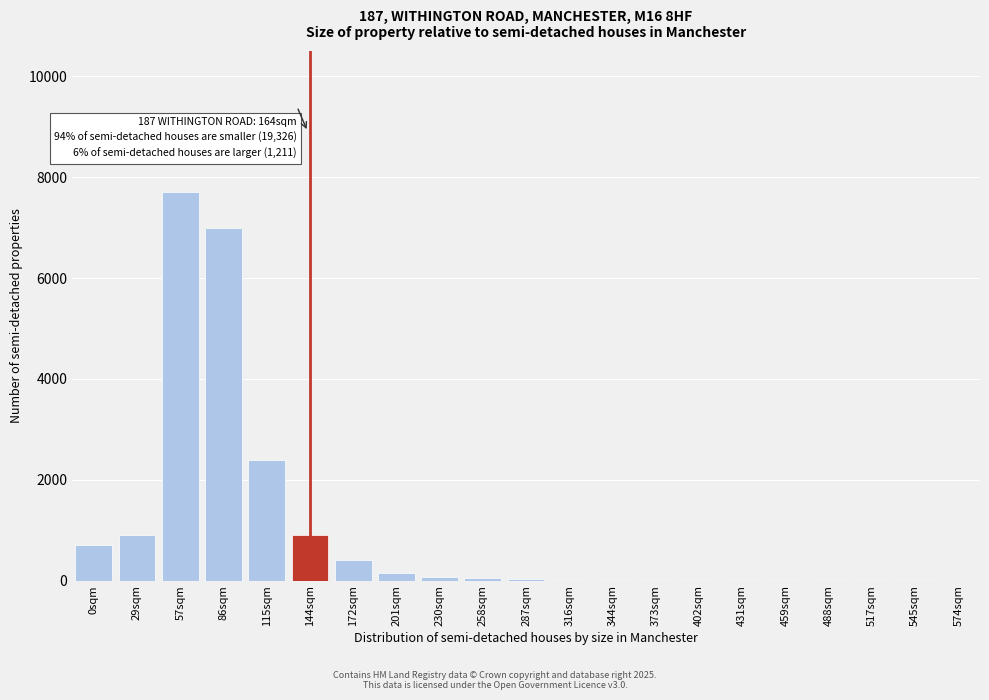

Is it true that the value at 0sqm is 700?

True